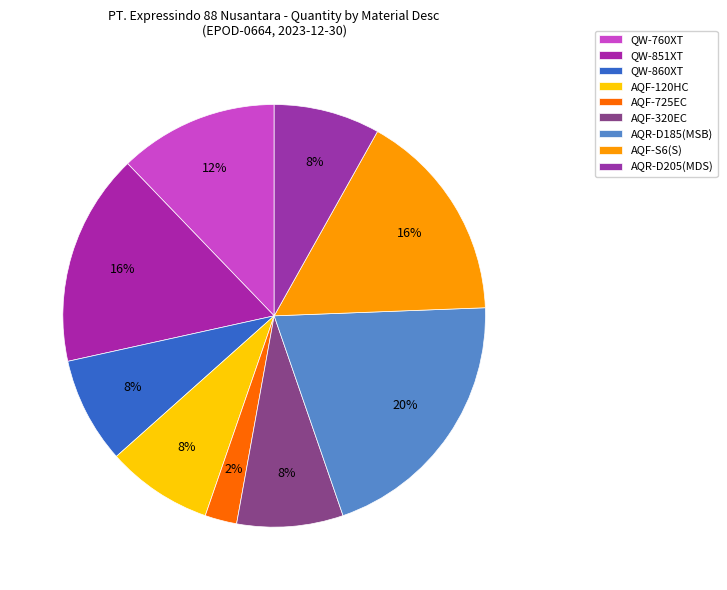

To the nearest percent, what is the difference between the QW-860XT and QW-851XT slice percentages?

8%